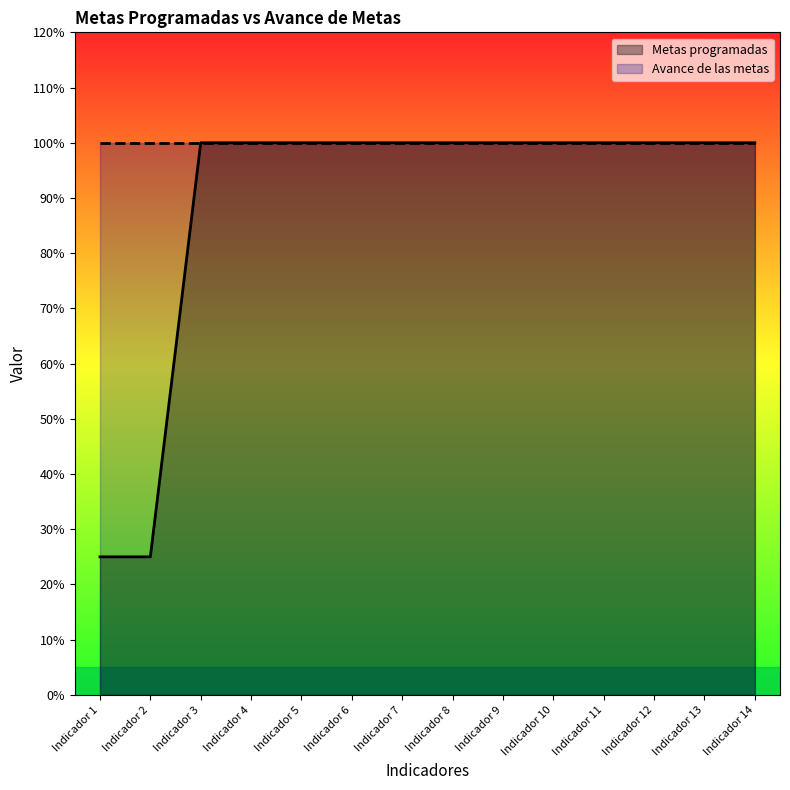

Between Indicador 7 and Indicador 4, which is larger?

Indicador 7